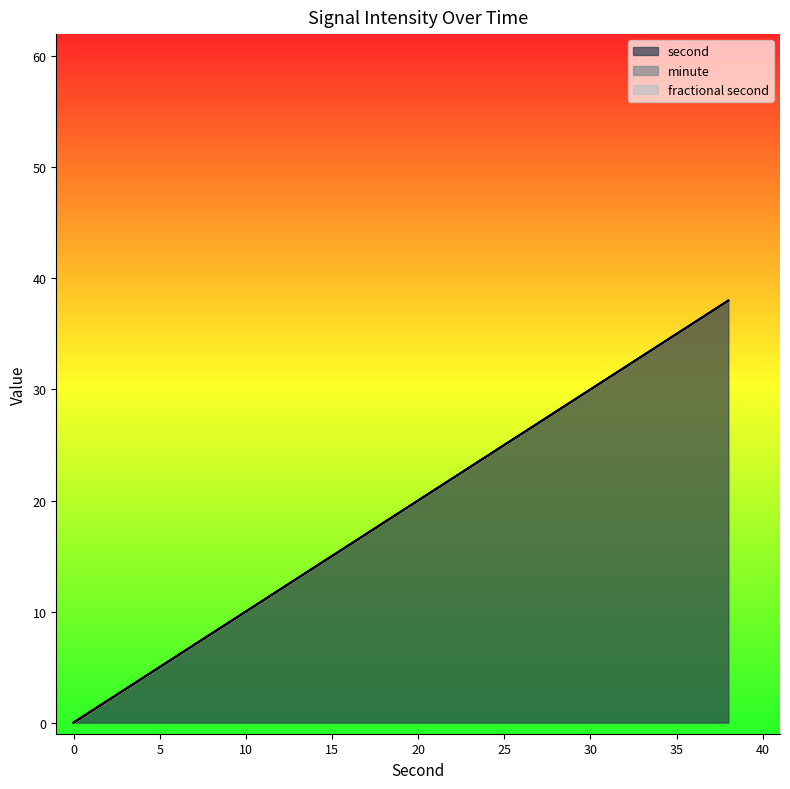

What is the difference between the highest and lowest values at 38?

38